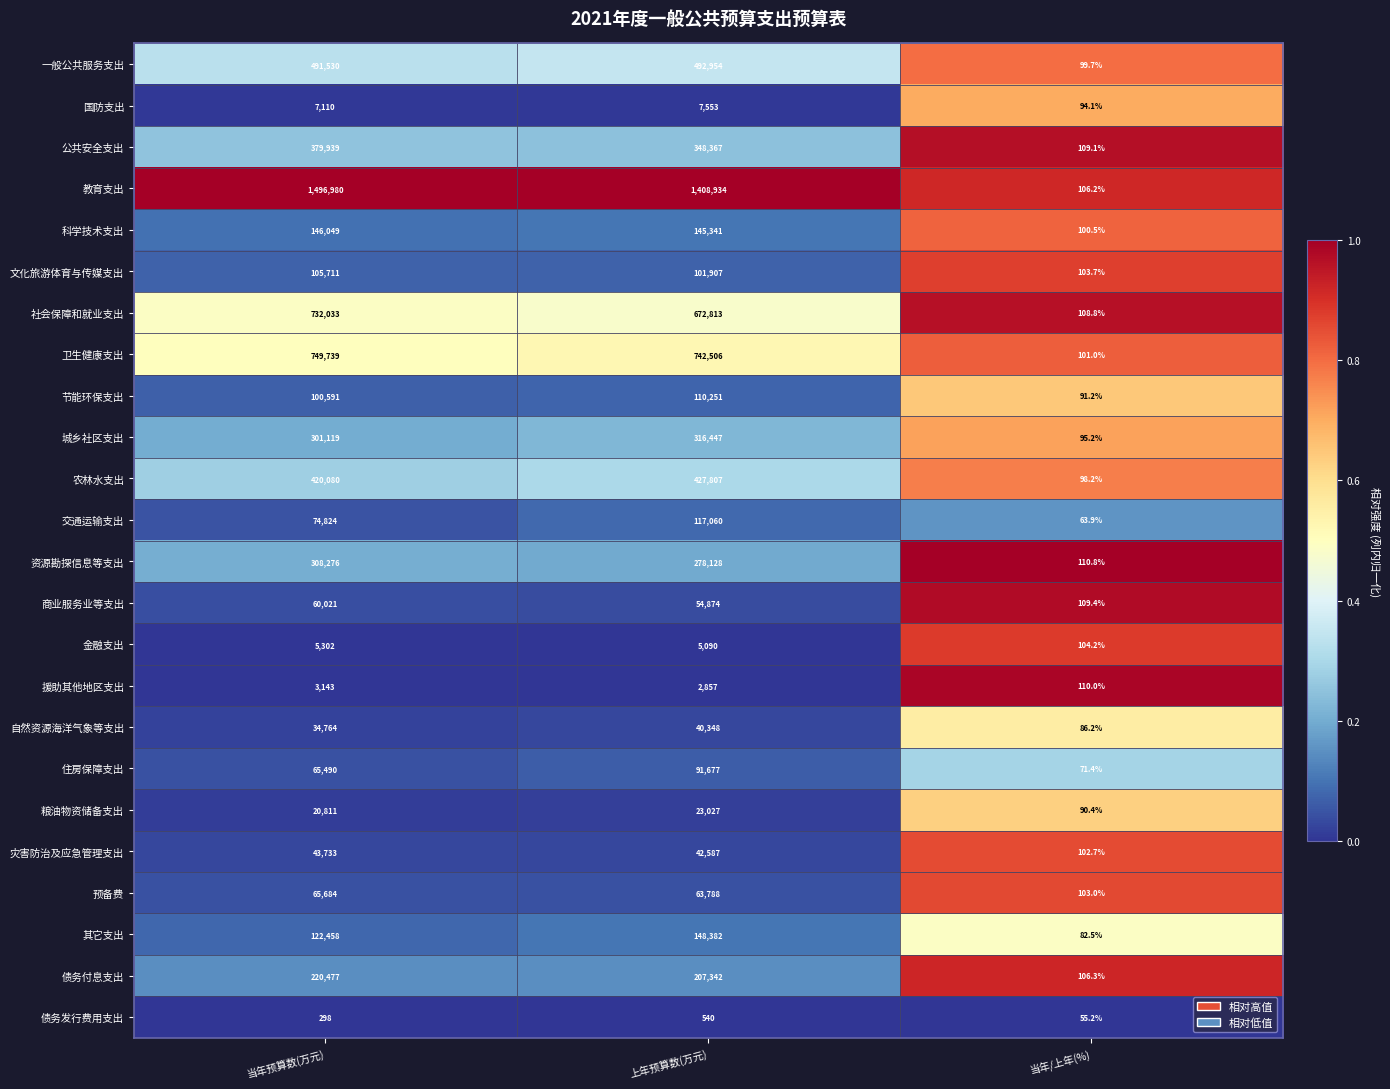

Rank the series at 上年预算数(万元) from lowest to highest value.

债务发行费用支出, 援助其他地区支出, 金融支出, 国防支出, 粮油物资储备支出, 自然资源海洋气象等支出, 灾害防治及应急管理支出, 商业服务业等支出, 预备费, 住房保障支出, 文化旅游体育与传媒支出, 节能环保支出, 交通运输支出, 科学技术支出, 其它支出, 债务付息支出, 资源勘探信息等支出, 城乡社区支出, 公共安全支出, 农林水支出, 一般公共服务支出, 社会保障和就业支出, 卫生健康支出, 教育支出